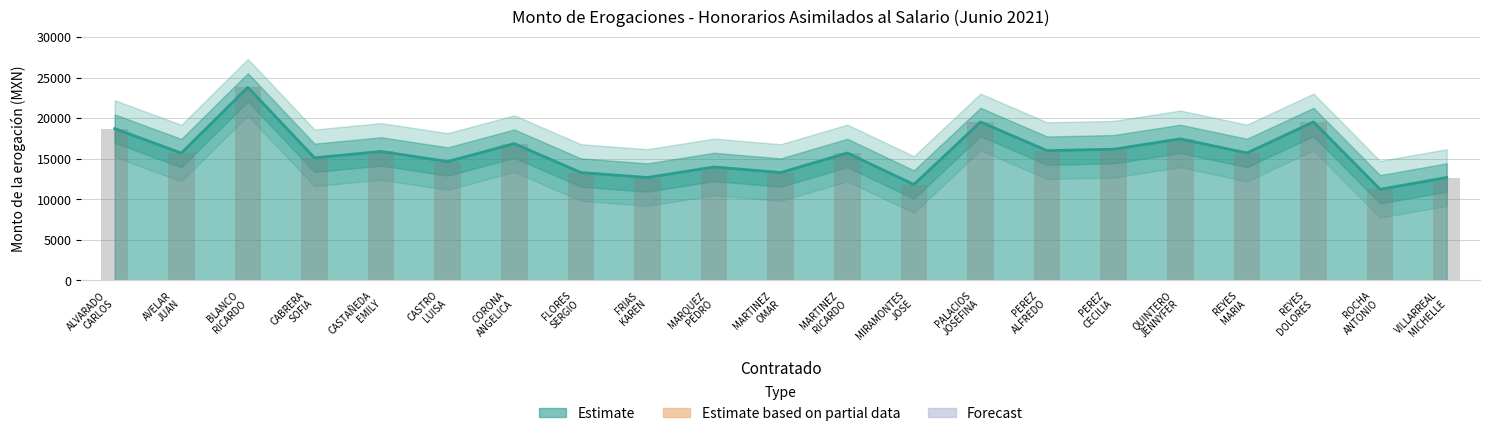

How many values are below 15717?

10